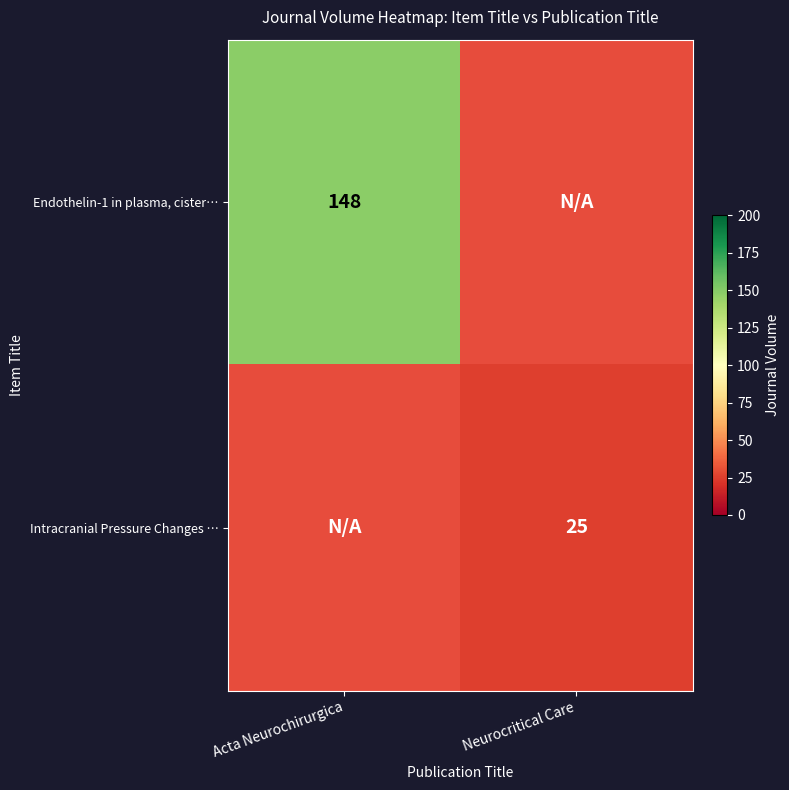

The value of Intracranial Pressure Changes … at Neurocritical Care is 38. True or false?

False